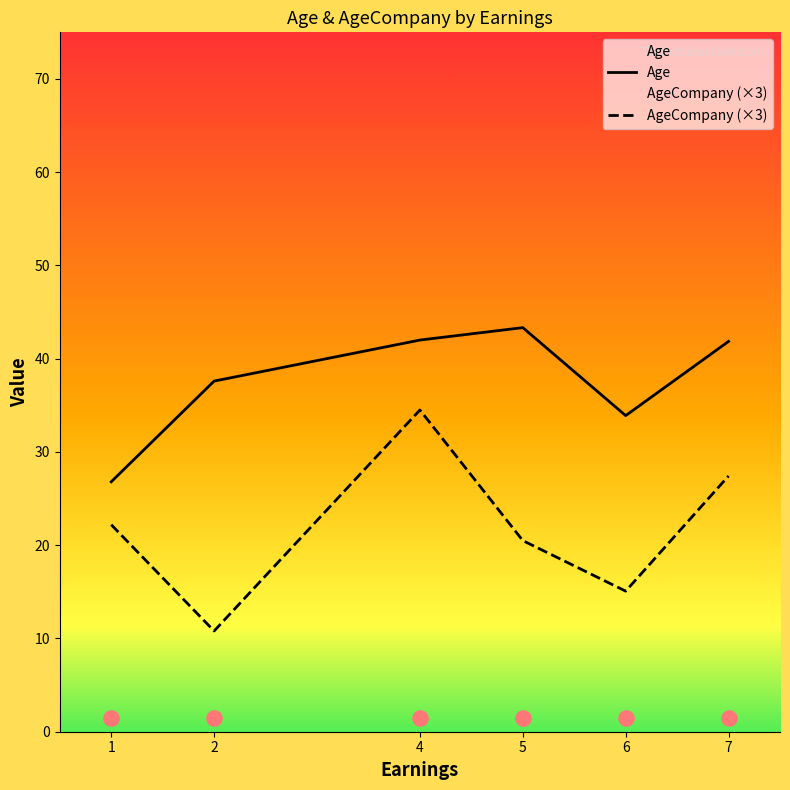

Which series has the widest spread of Y values?

AgeCompany (×3)